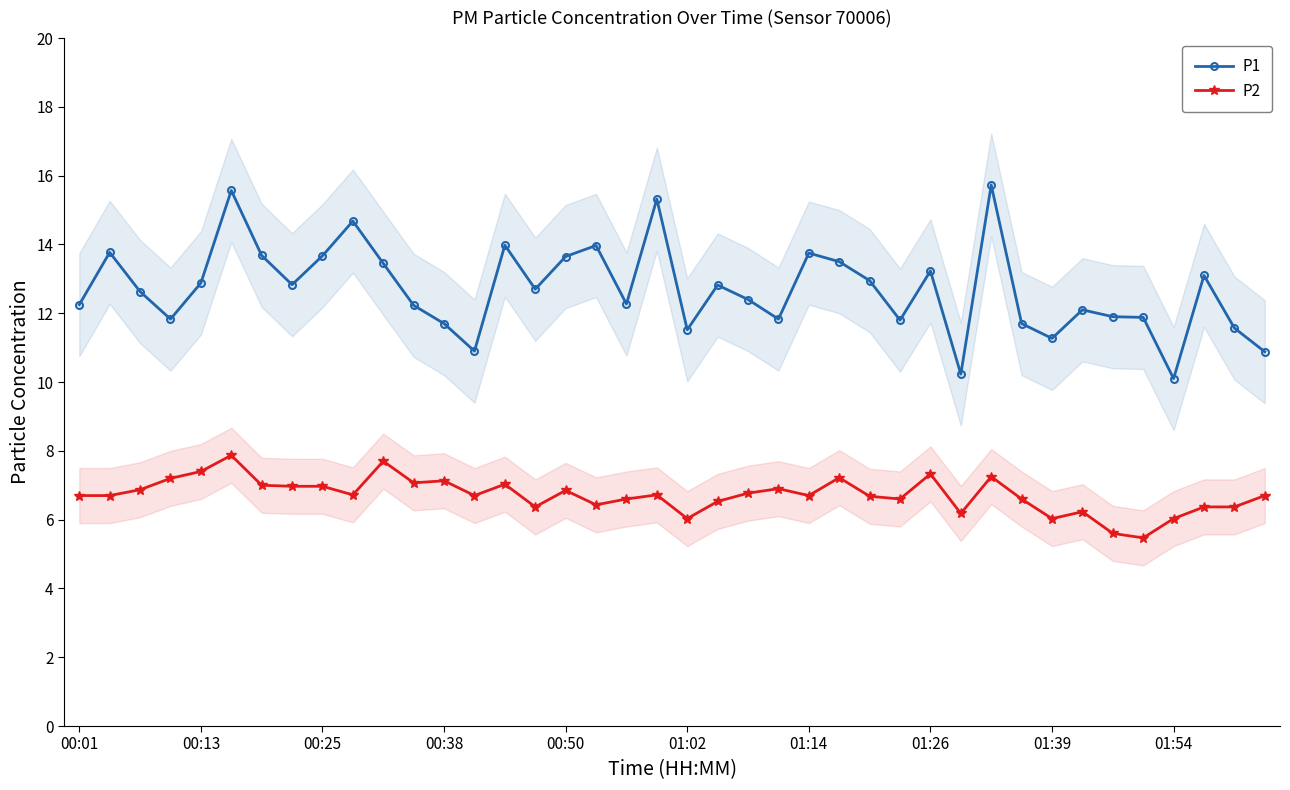

Is the value of P2 at 01:14 greater than the value of P1 at 01:39?

No